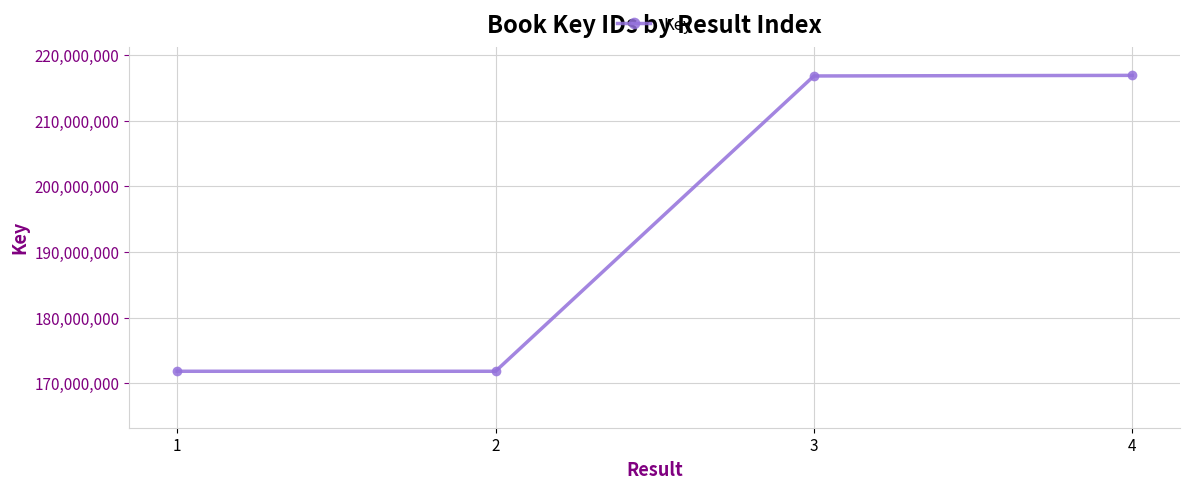

What is the change in value from 1 to 3?

+44944691